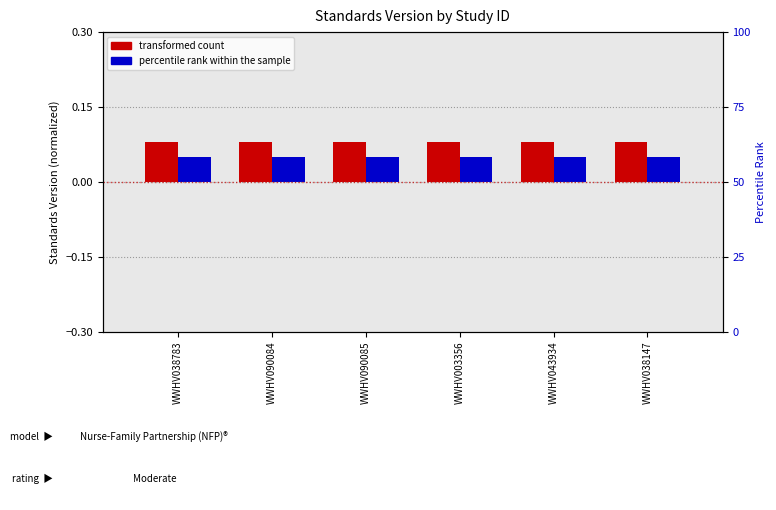

Reading left to right, extract all data points from this chart.

transformed count: 0.1	0.1	0.1	0.1	0.1	0.1
percentile rank within the sample: 0.1	0.1	0.1	0.1	0.1	0.1